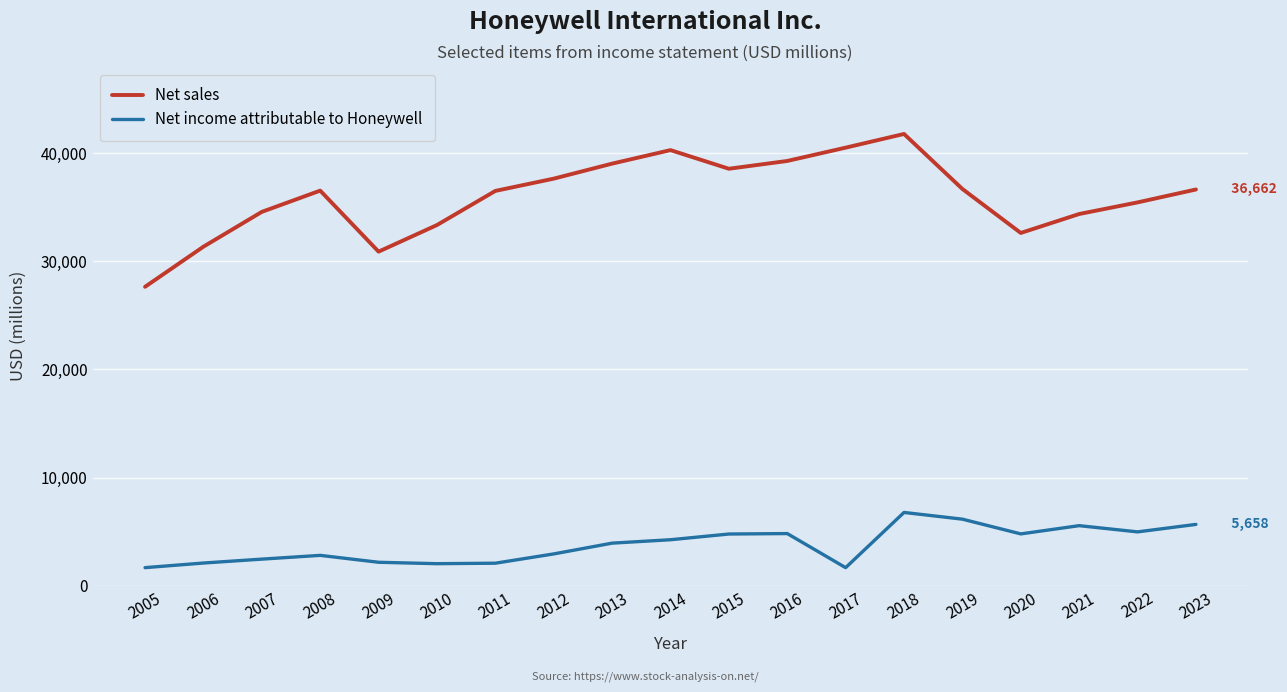

True or false: Net sales and Net income attributable to Honeywell cross at least once.

False